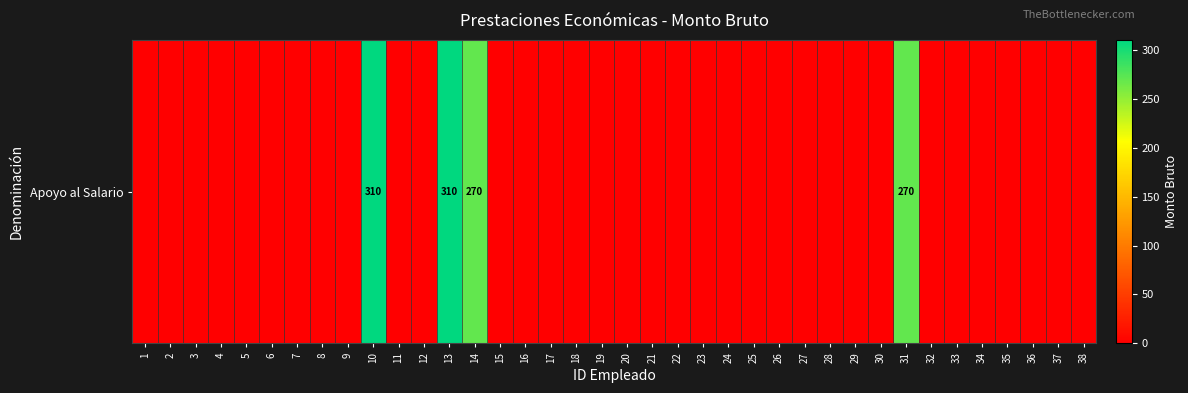

Between 36 and 11, which is larger?

36